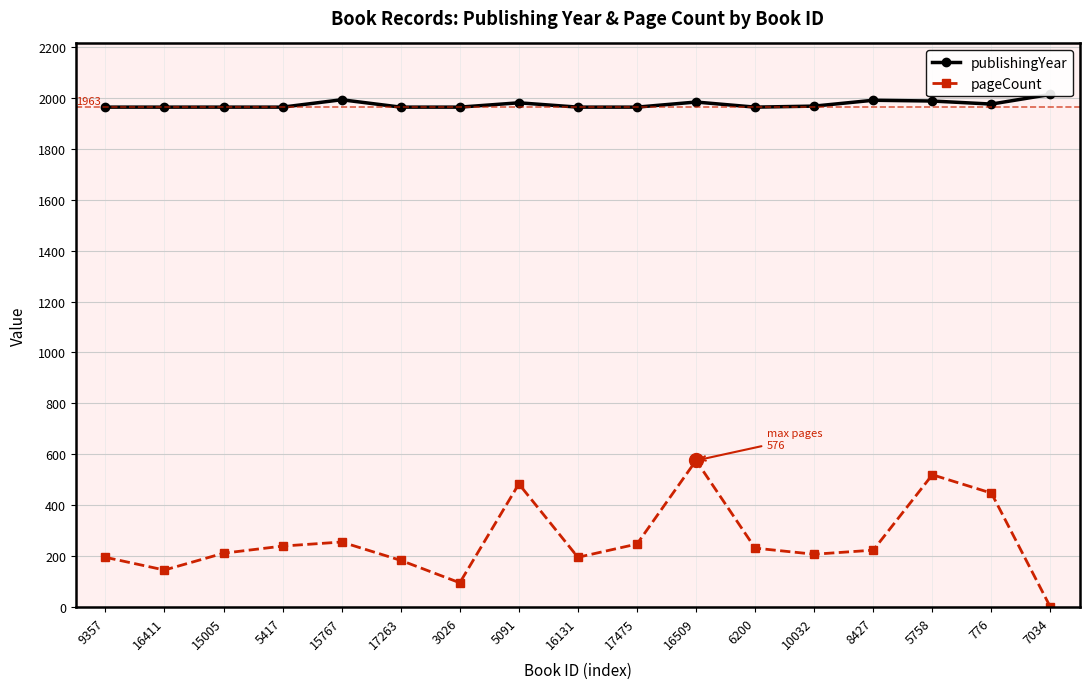

Where is the first local maximum for publishingYear?

15767